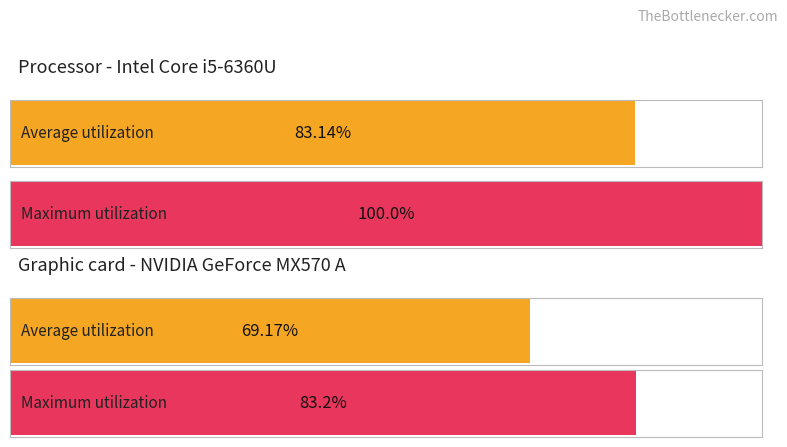

Reading left to right, extract all data points from this chart.

Processor - Intel Core i5-6360U: 83.1	100.0
Graphic card - NVIDIA GeForce MX570 A: 69.2	83.2